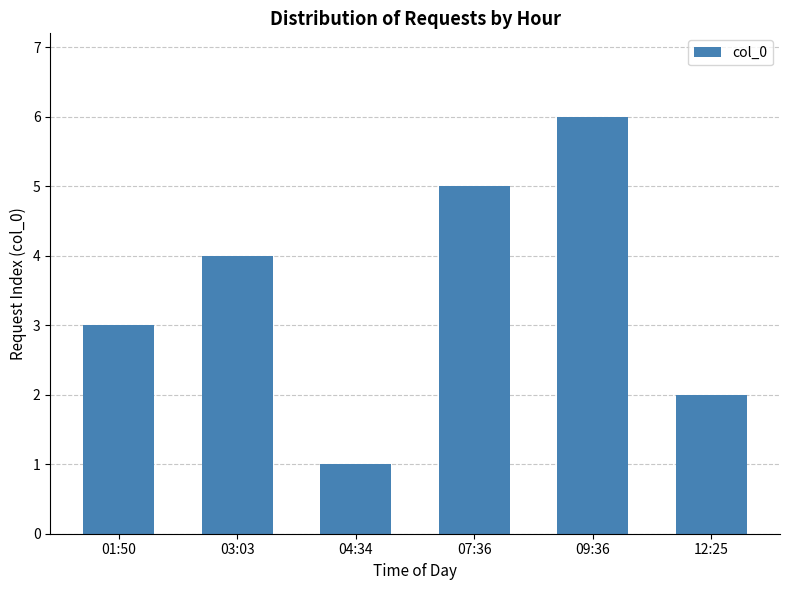

What is the sum of all values?

21